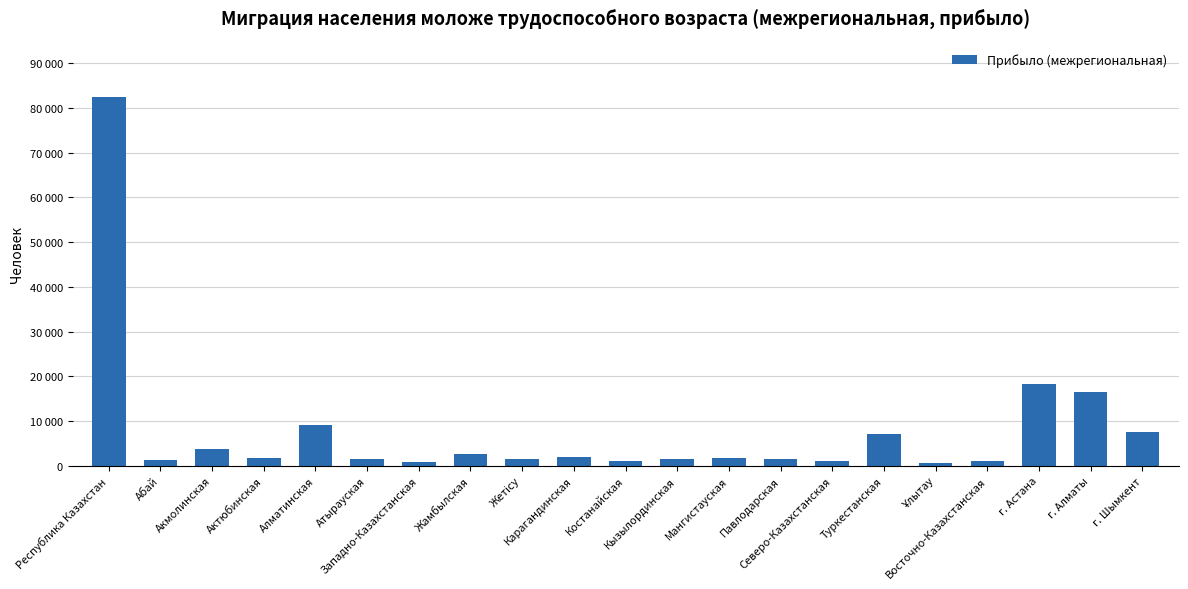

Between Алматинская and Кызылординская, which is larger?

Алматинская